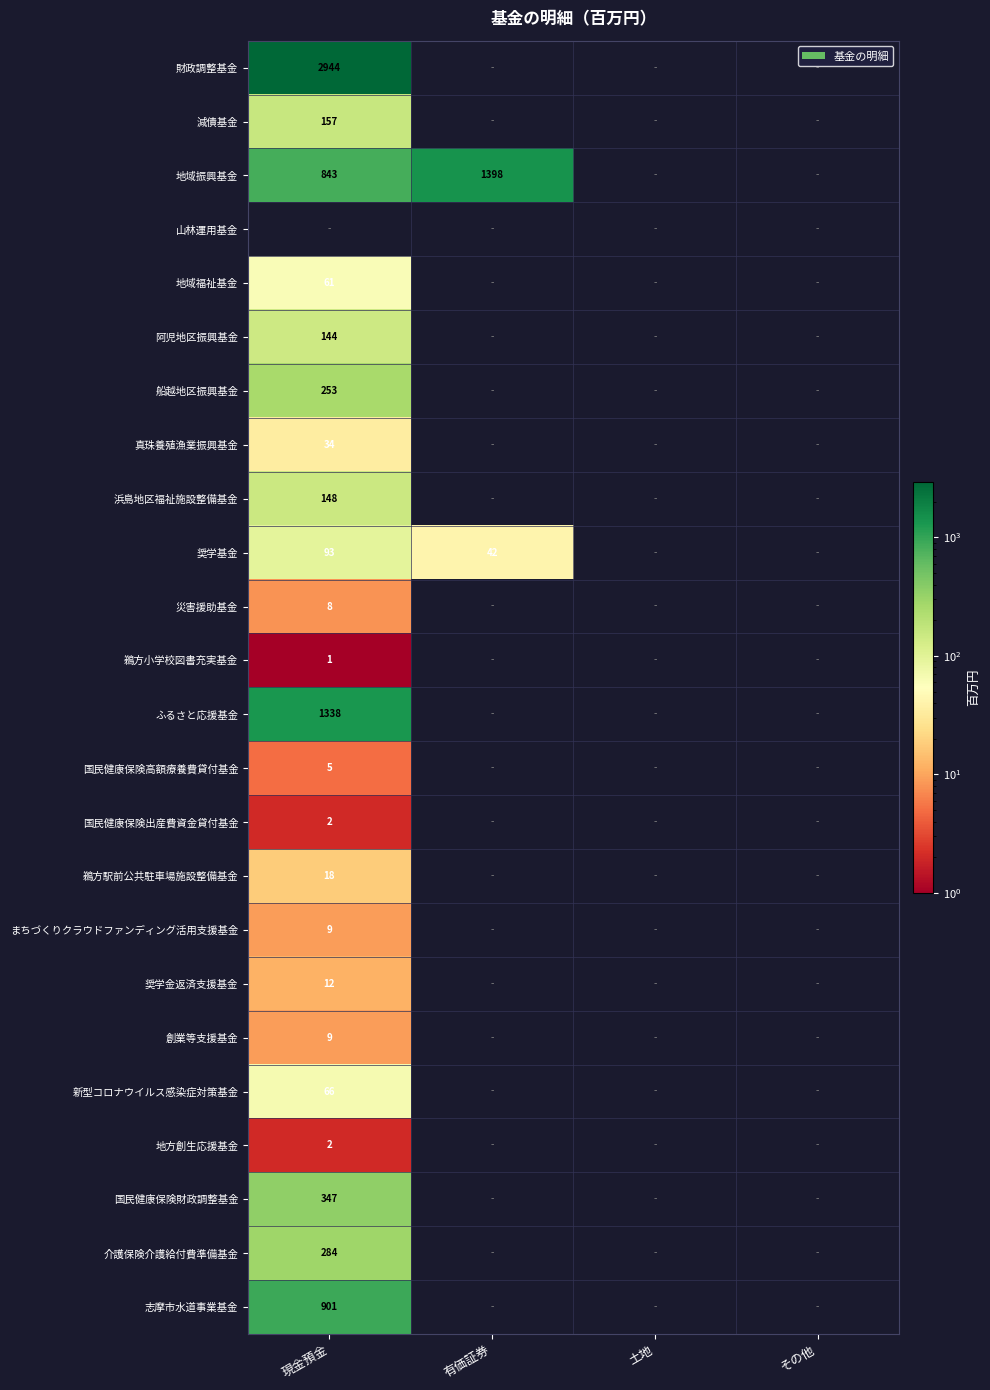

Is it true that 奨学金返済支援基金 equals 3 at 現金預金?

False